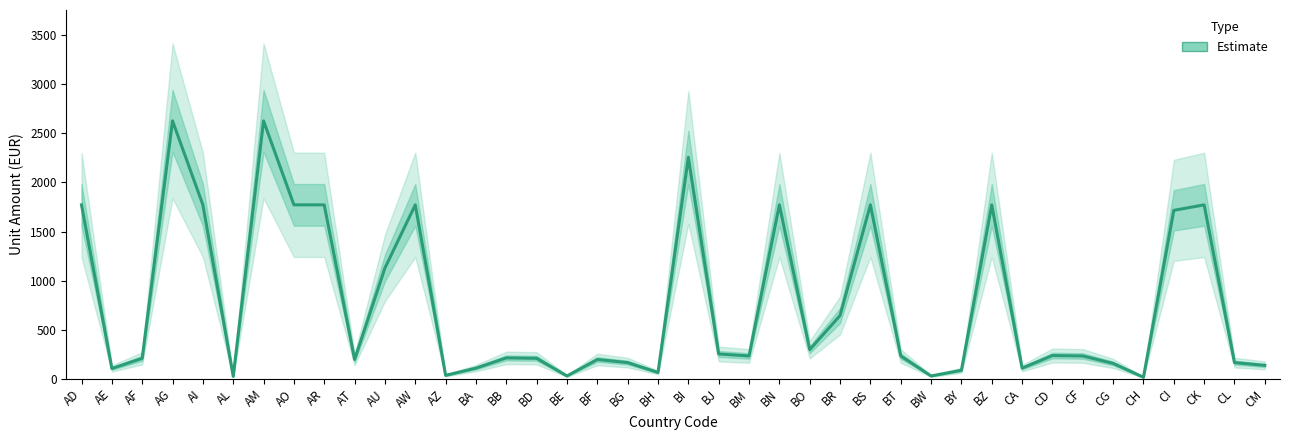

At which category does the data reach its first local peak?

AG